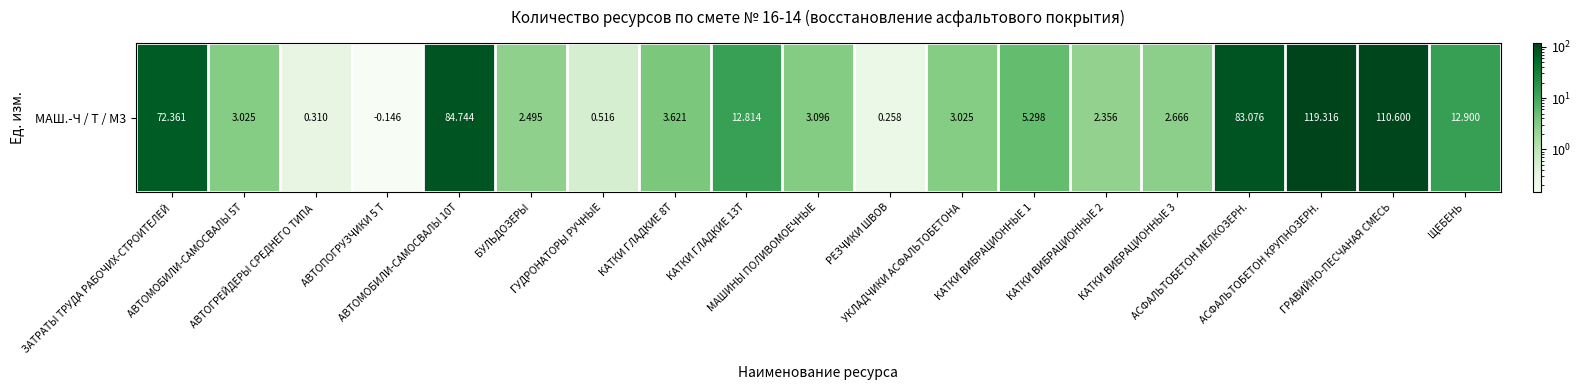

At which label does the data first exceed 3?

ЗАТРАТЫ ТРУДА РАБОЧИХ-СТРОИТЕЛЕЙ